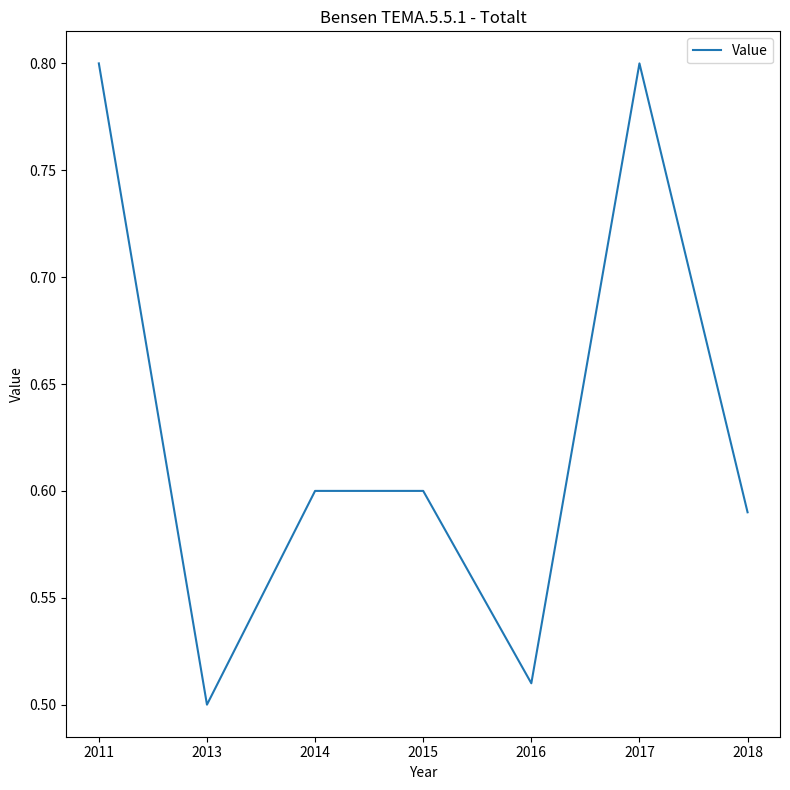

Is this an area chart (filled region under the line)?

No